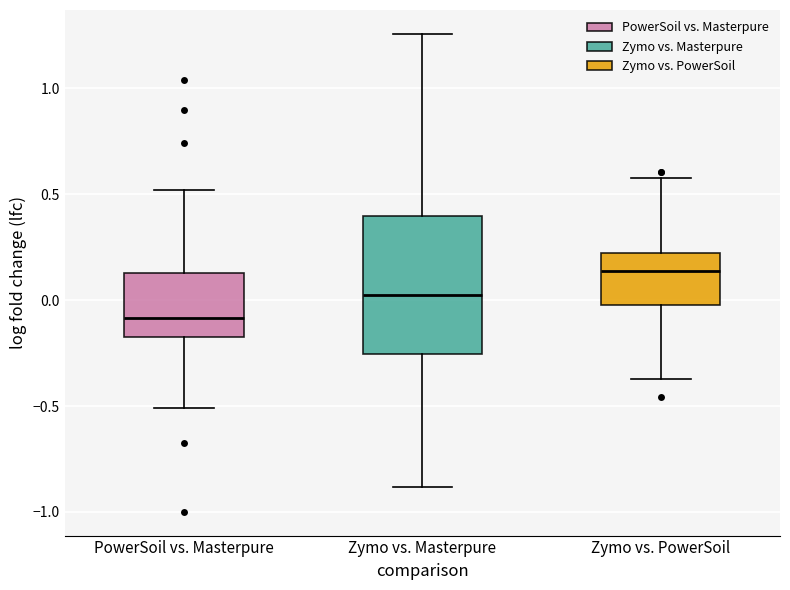

Which box's median line is the lowest?

PowerSoil vs. Masterpure